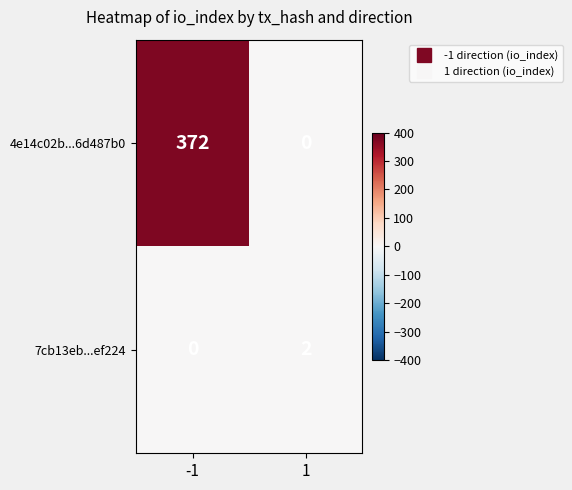

What is the sum of the 4e14c02b...6d487b0 values at 1 and -1?

372